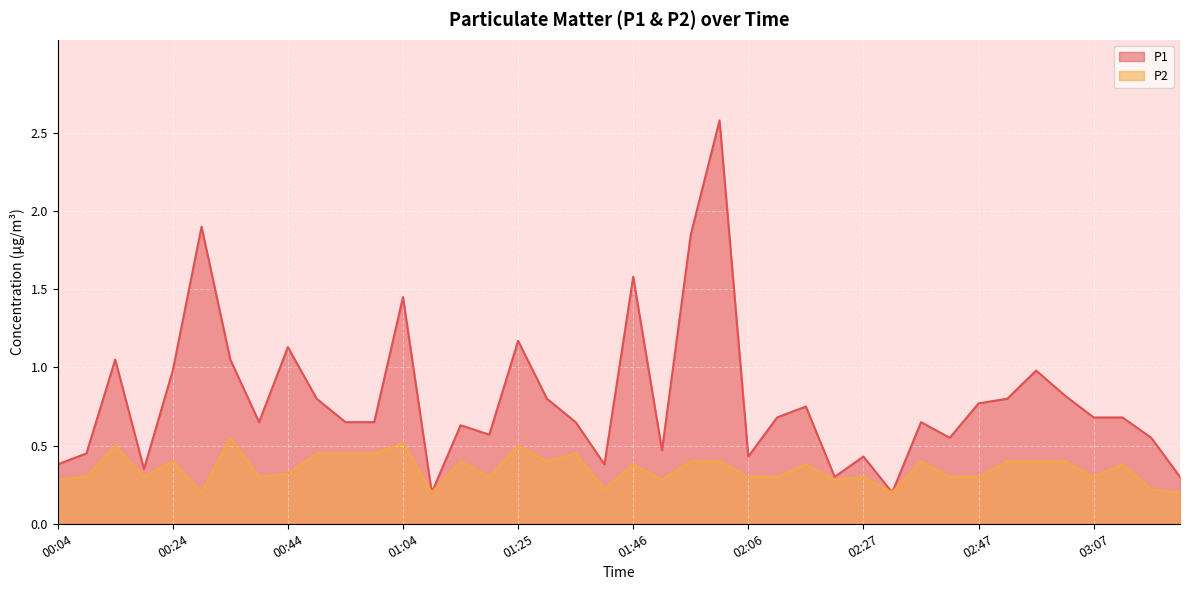

Is it true that P1 equals 0.7 at 02:11?

True